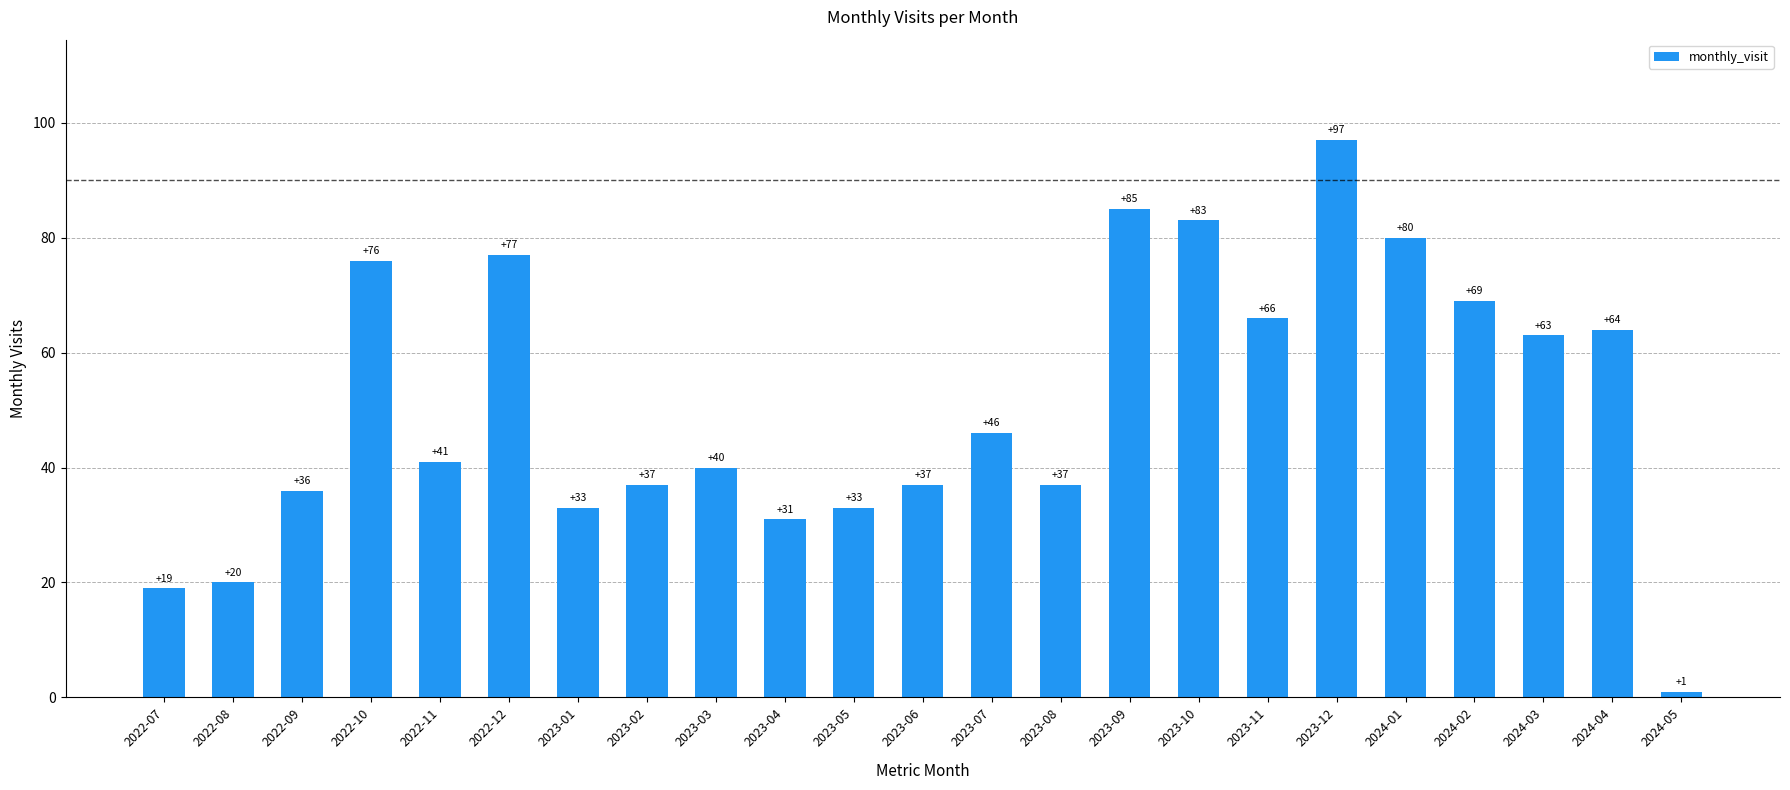

What is the label of the 5th bar from the right?

2024-01